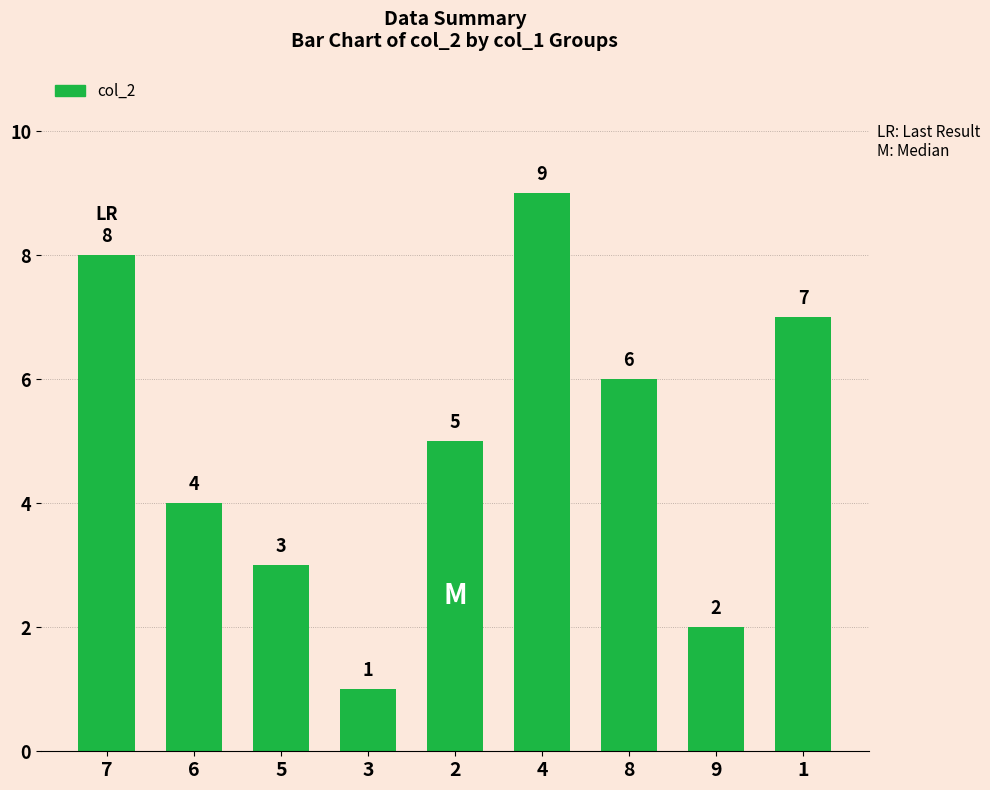

Reading left to right, what are all the values shown in this chart?

7=8	6=4	5=3	3=1	2=5	4=9	8=6	9=2	1=7